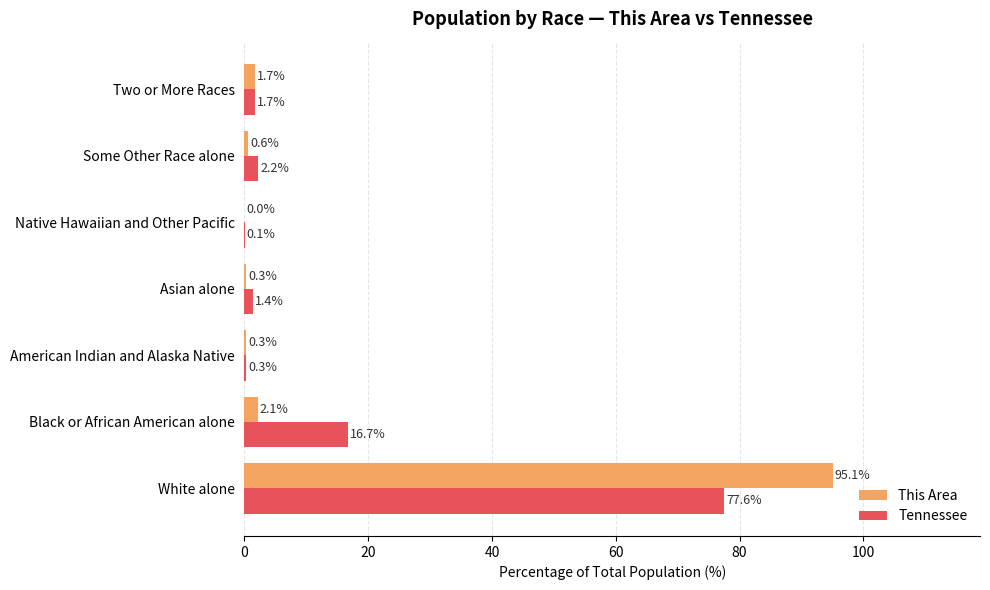

What is the total value across all series at Some Other Race alone?

2.8